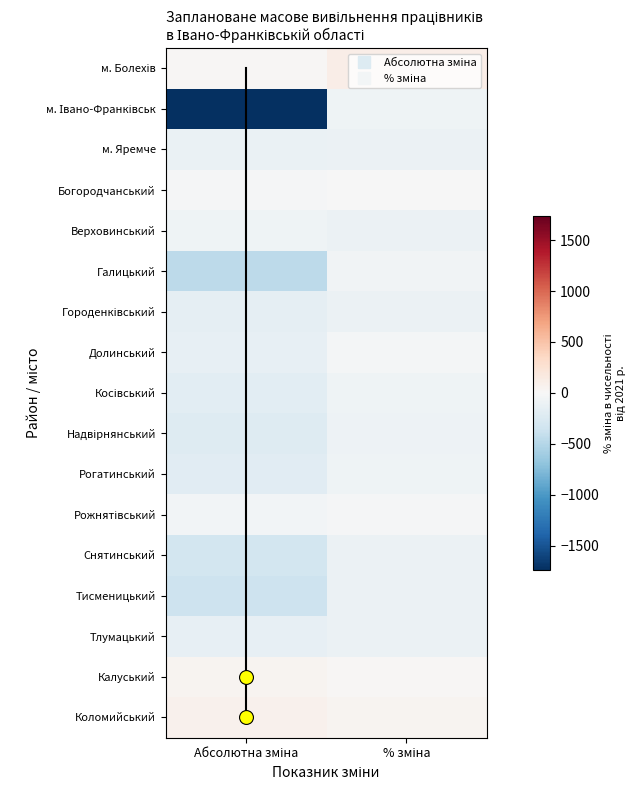

Which series has the largest range (max minus min)?

м. Івано-Франківськ